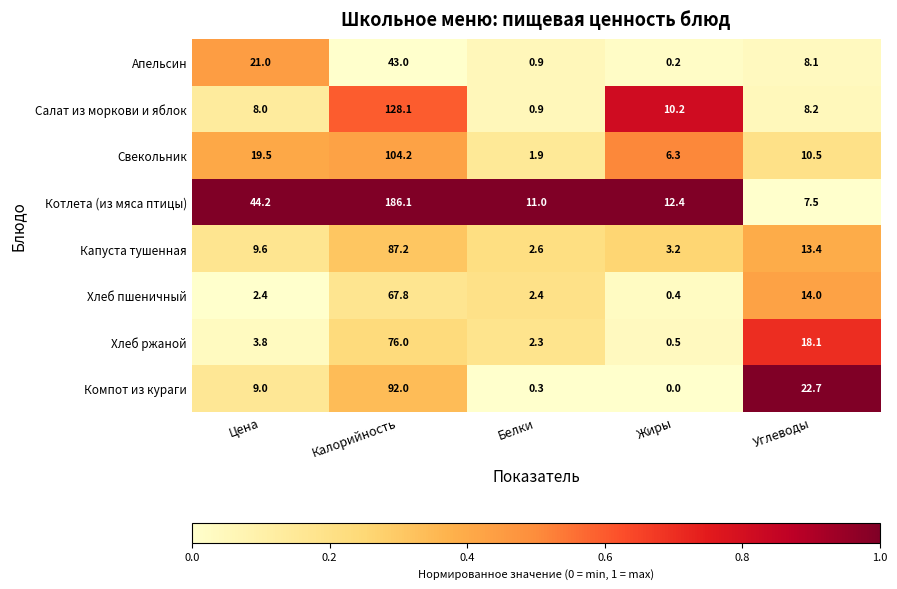

At which category is the sum across all series the highest?

Калорийность